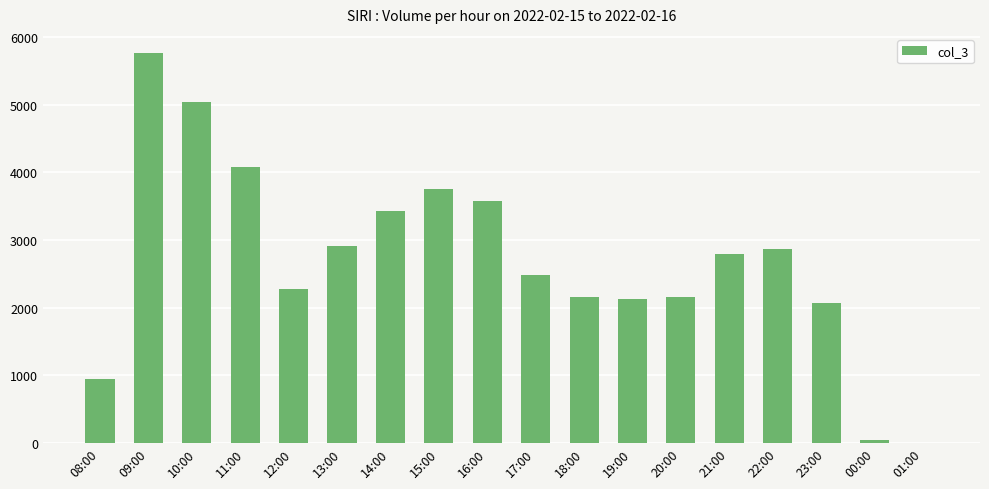

The chart shows a value of 2026 at 14:00. True or false?

False